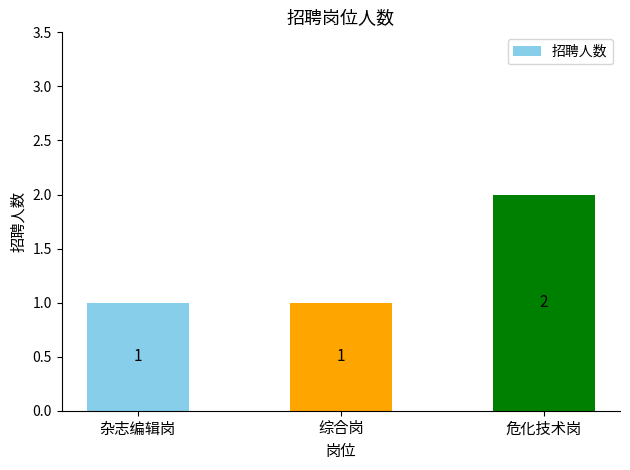

Count the number of values greater than 1.

1